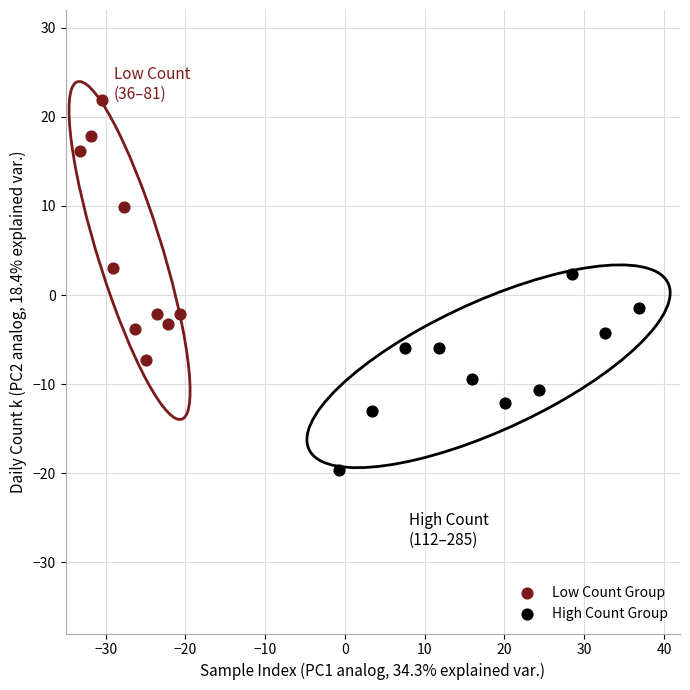

Which series contains the lowest Y value?

High Count Group